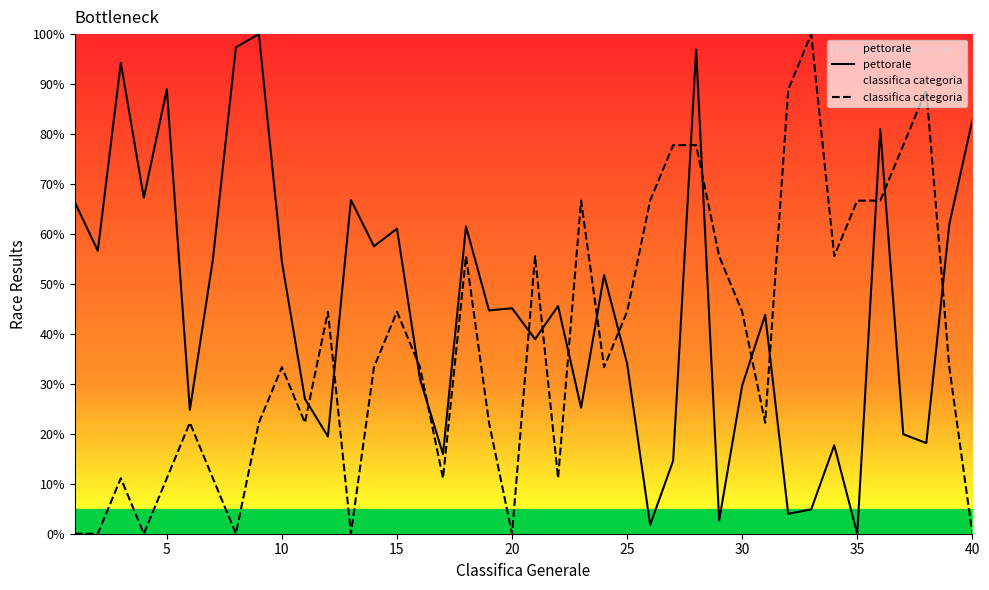

Which series has the widest spread of values?

pettorale